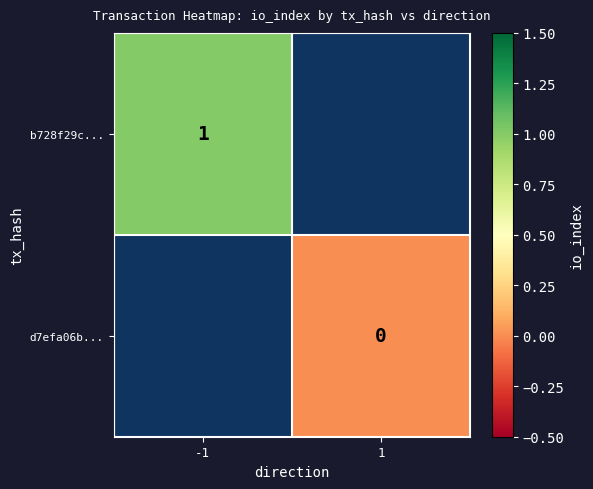

What is the maximum value shown in the chart?

1.0